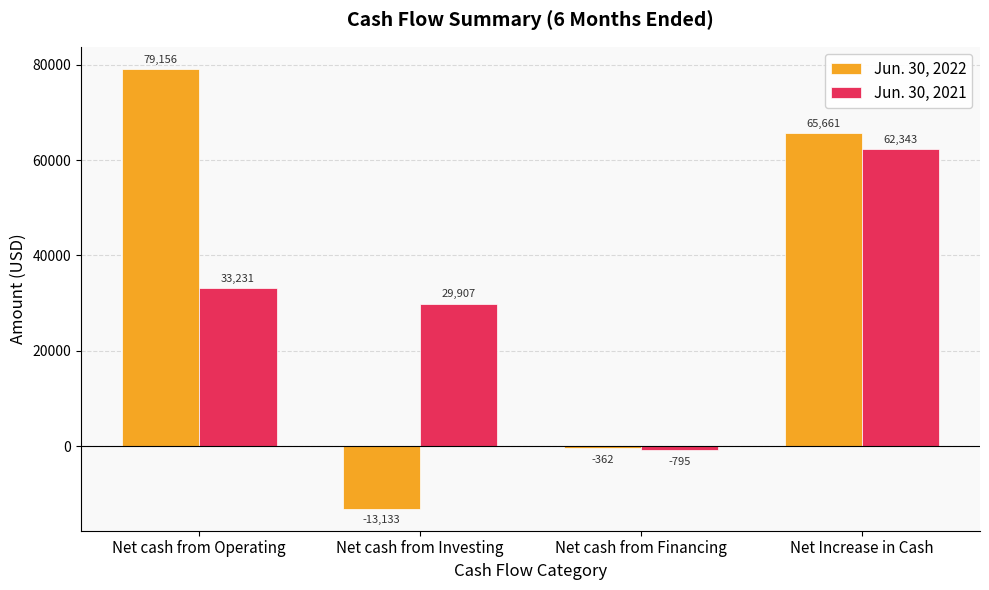

How many bars are there in each group?

2